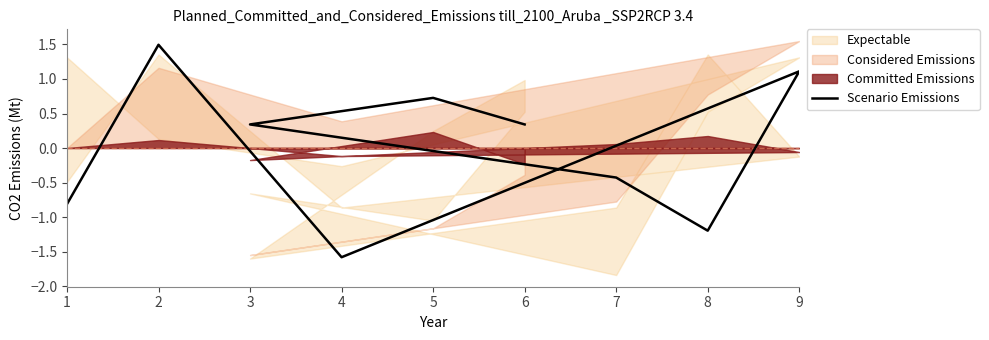

Rank the categories by value from lowest to highest.

4, 8, 1, 7, 3, 6, 5, 9, 2